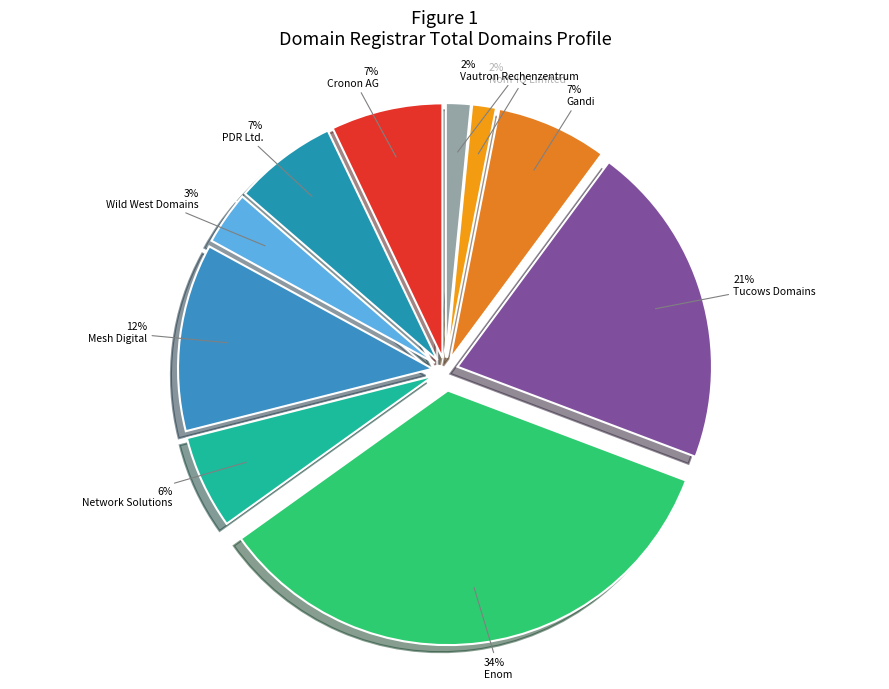

Rank the categories by value from lowest to highest.

Nom-IQ Limited, Vautron Rechenzentrum, Wild West Domains, Network Solutions, PDR Ltd., Gandi, Cronon AG, Mesh Digital, Tucows Domains, Enom